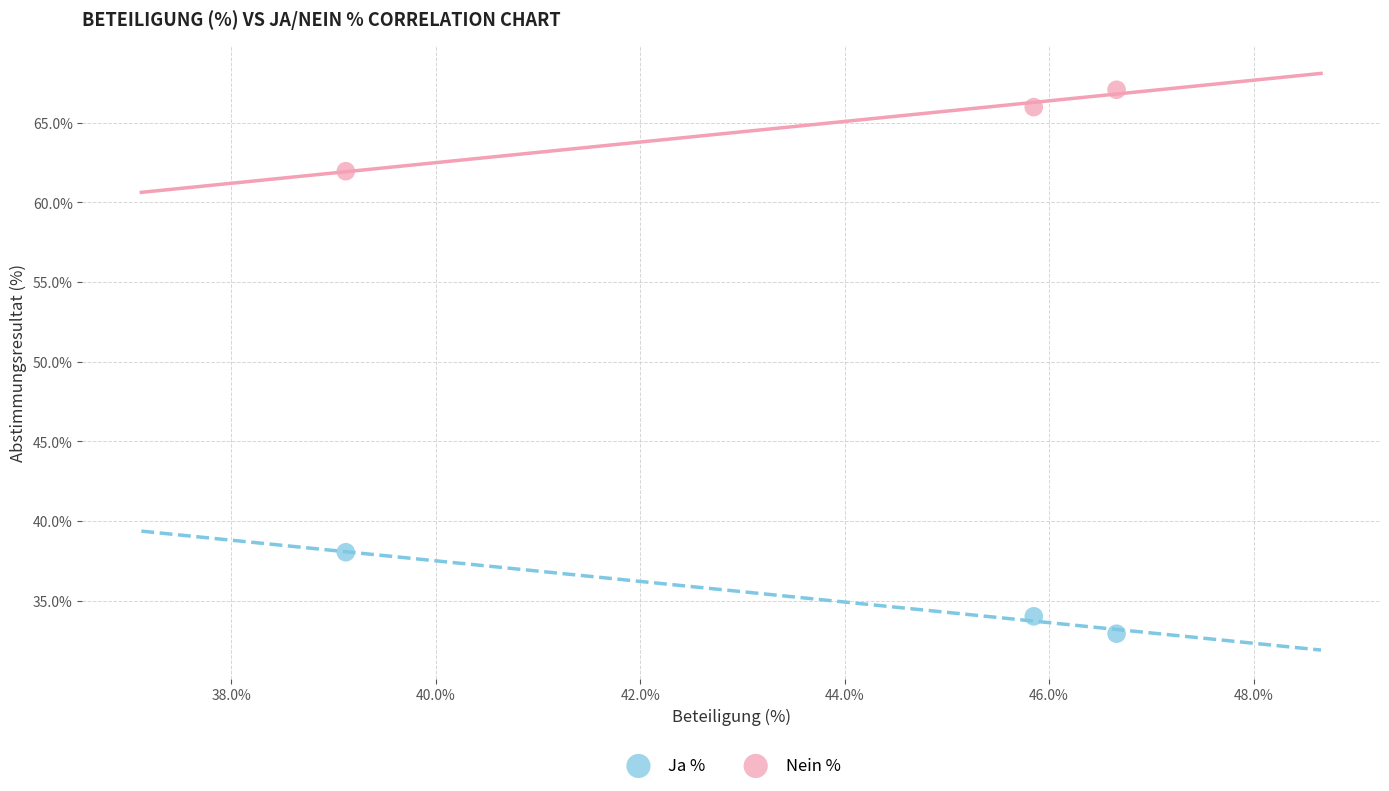

Which series reaches the maximum Y coordinate?

Nein %